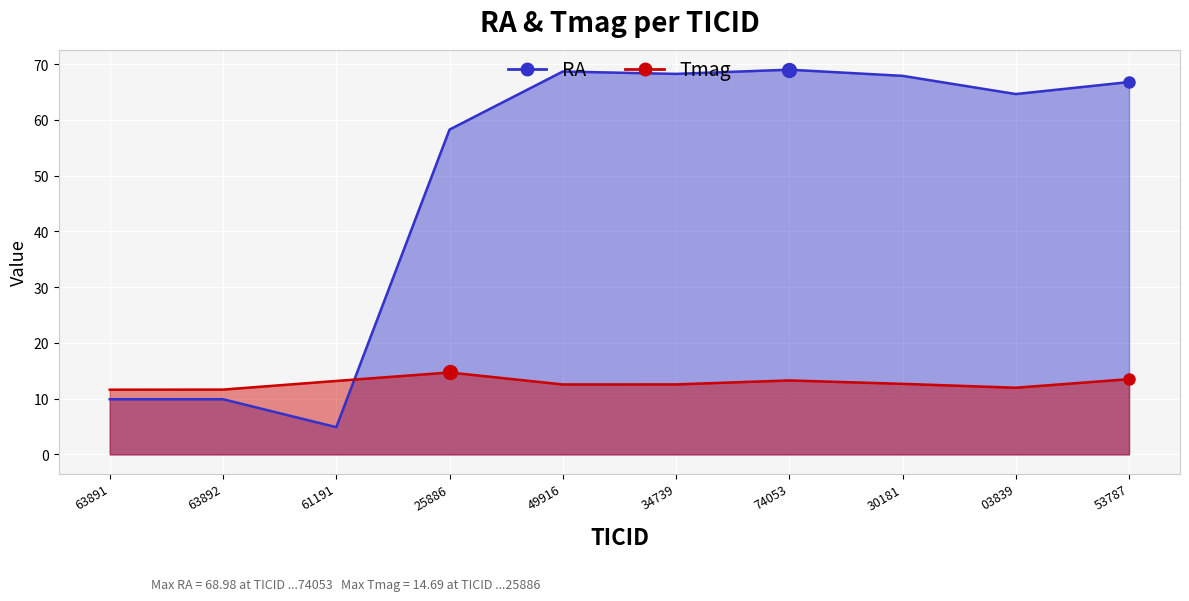

What is the label of the 7th point from the right?

25886